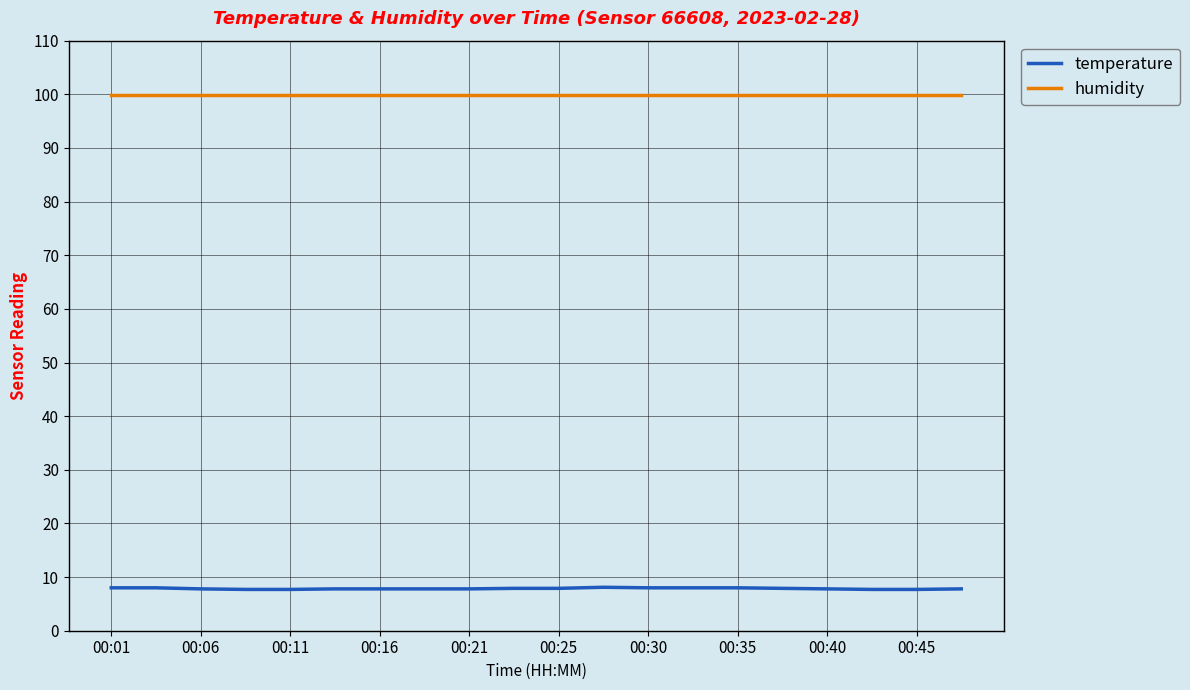

What is the minimum value shown in the chart?

7.7